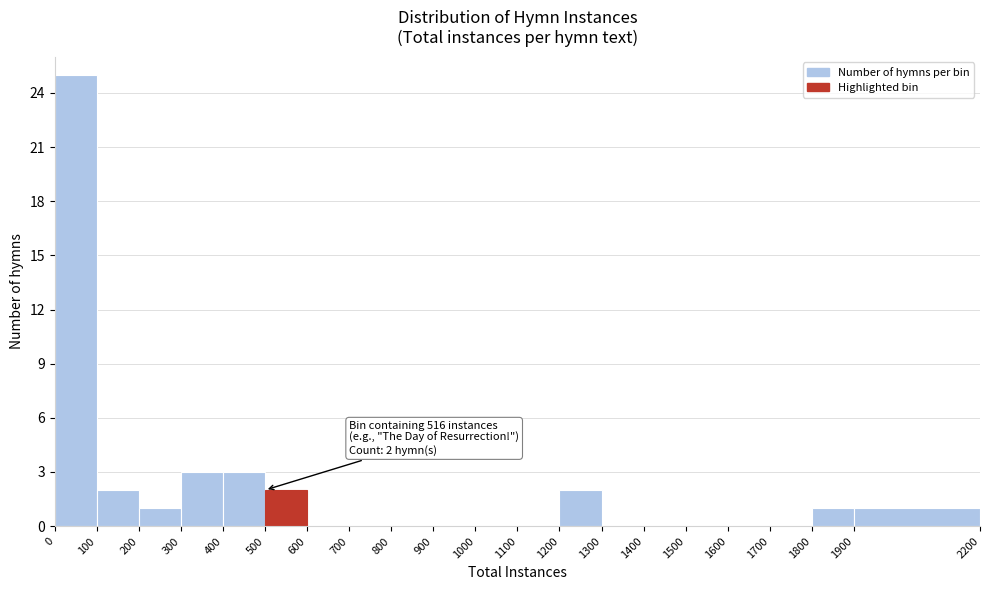

Over which range of the x-axis is the bar tallest?

0 to 100